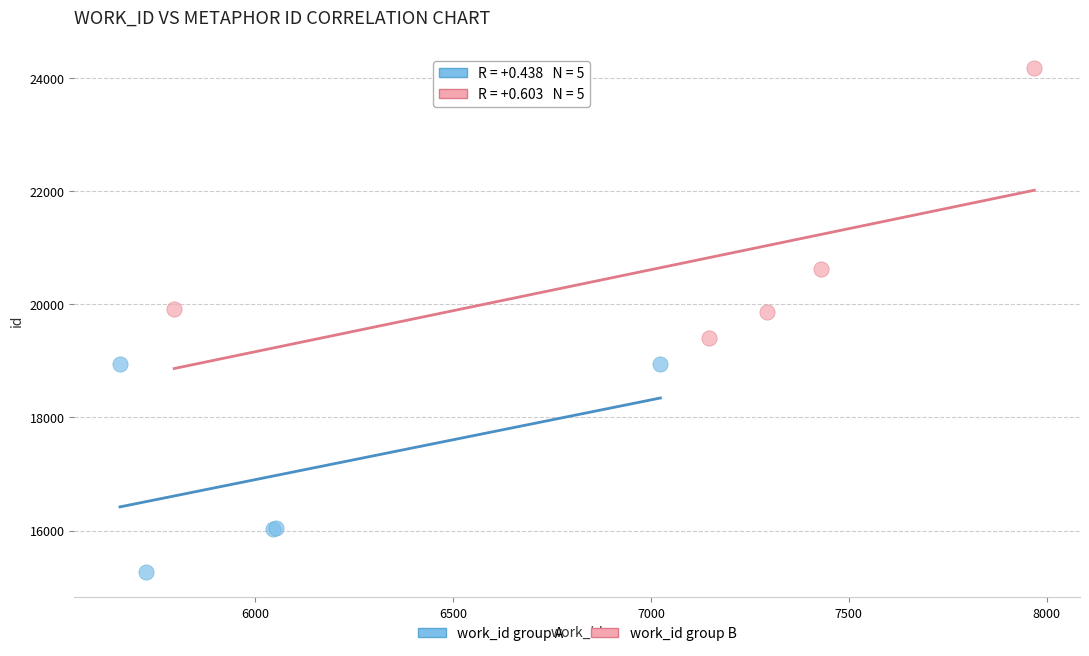

Which series has the largest Y range (max minus min)?

work_id group B